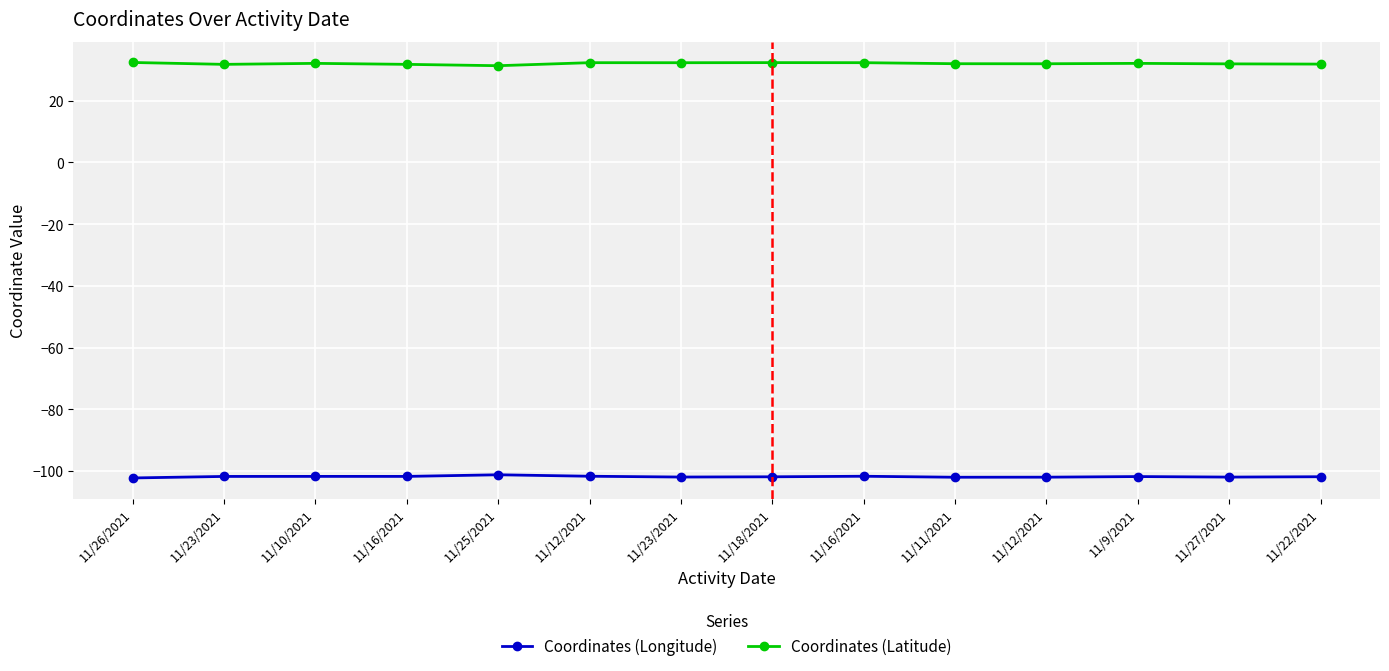

List the labels in order of Coordinates (Latitude) value, largest first.

11/26/2021, 11/18/2021, 11/12/2021, 11/16/2021, 11/23/2021, 11/9/2021, 11/10/2021, 11/11/2021, 11/12/2021, 11/27/2021, 11/22/2021, 11/16/2021, 11/23/2021, 11/25/2021